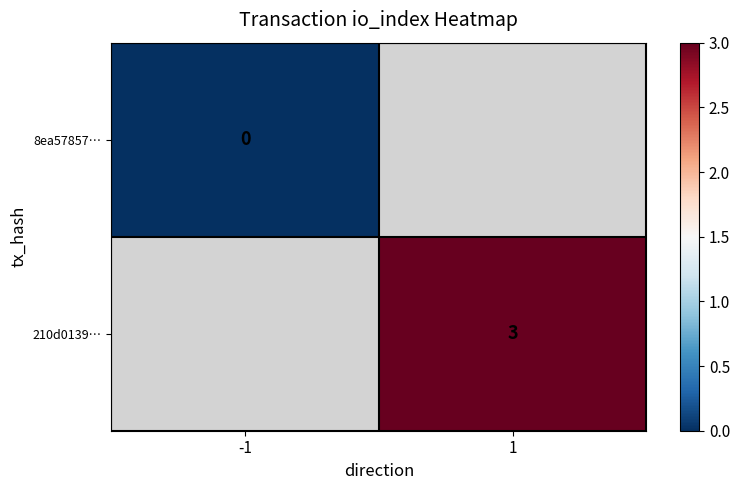

Is the value of 210d0139… at 1 greater than the value of 8ea57857… at -1?

Yes